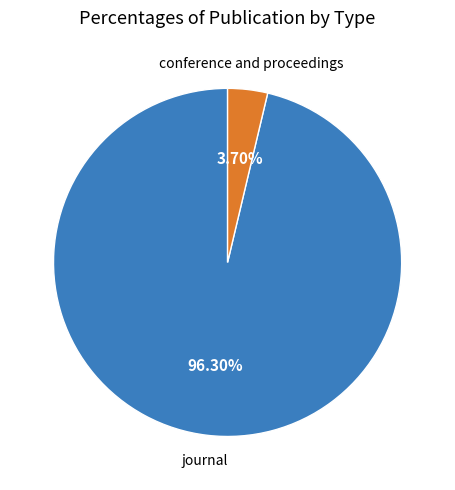

Does any single category account for the majority?

Yes